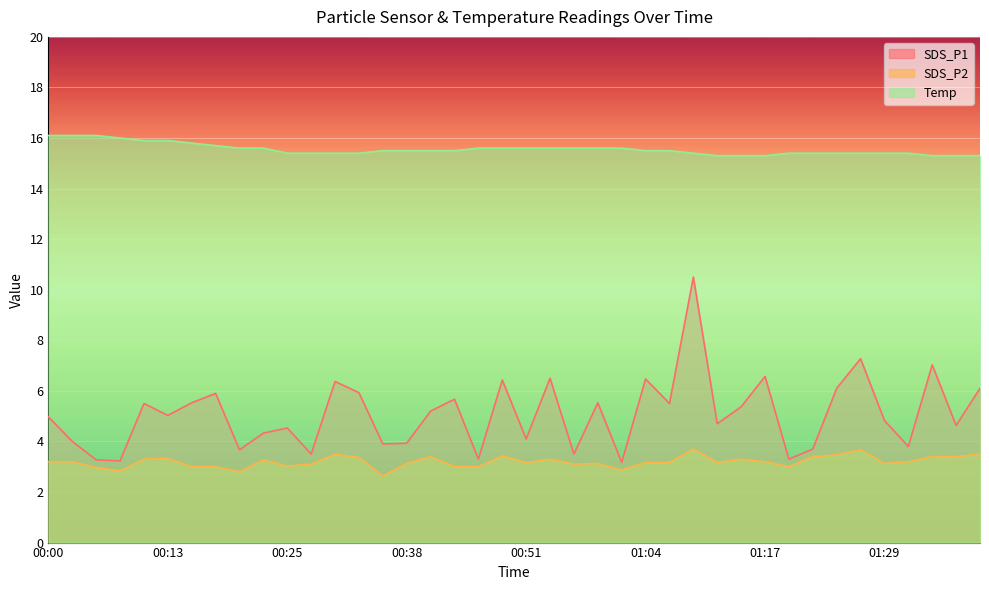

What is the sum of all SDS_P1 values?

202.9